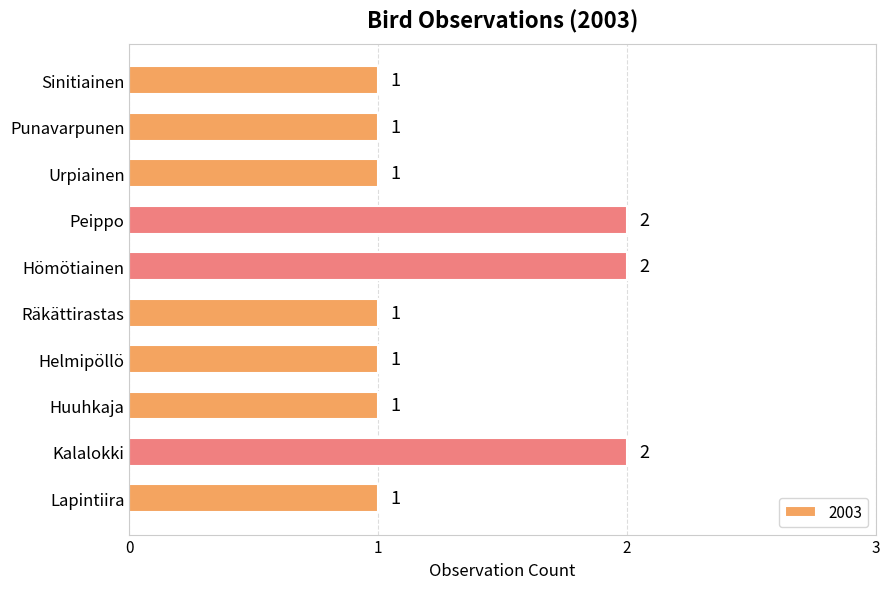

Approximately how many times larger is the value at Kalalokki compared to Helmipöllö?

2.0